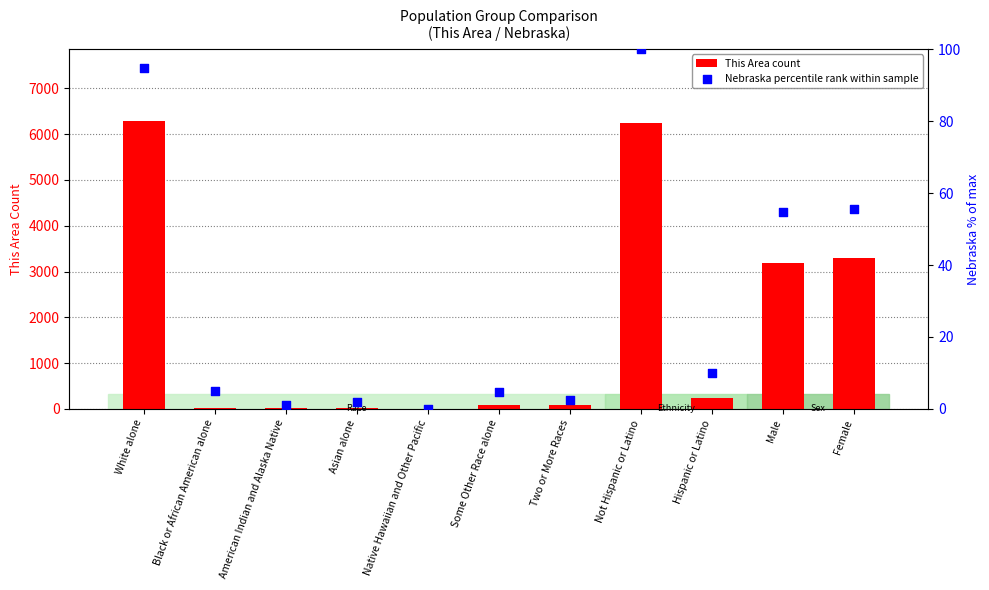

At which category is the sum across all series the highest?

White alone